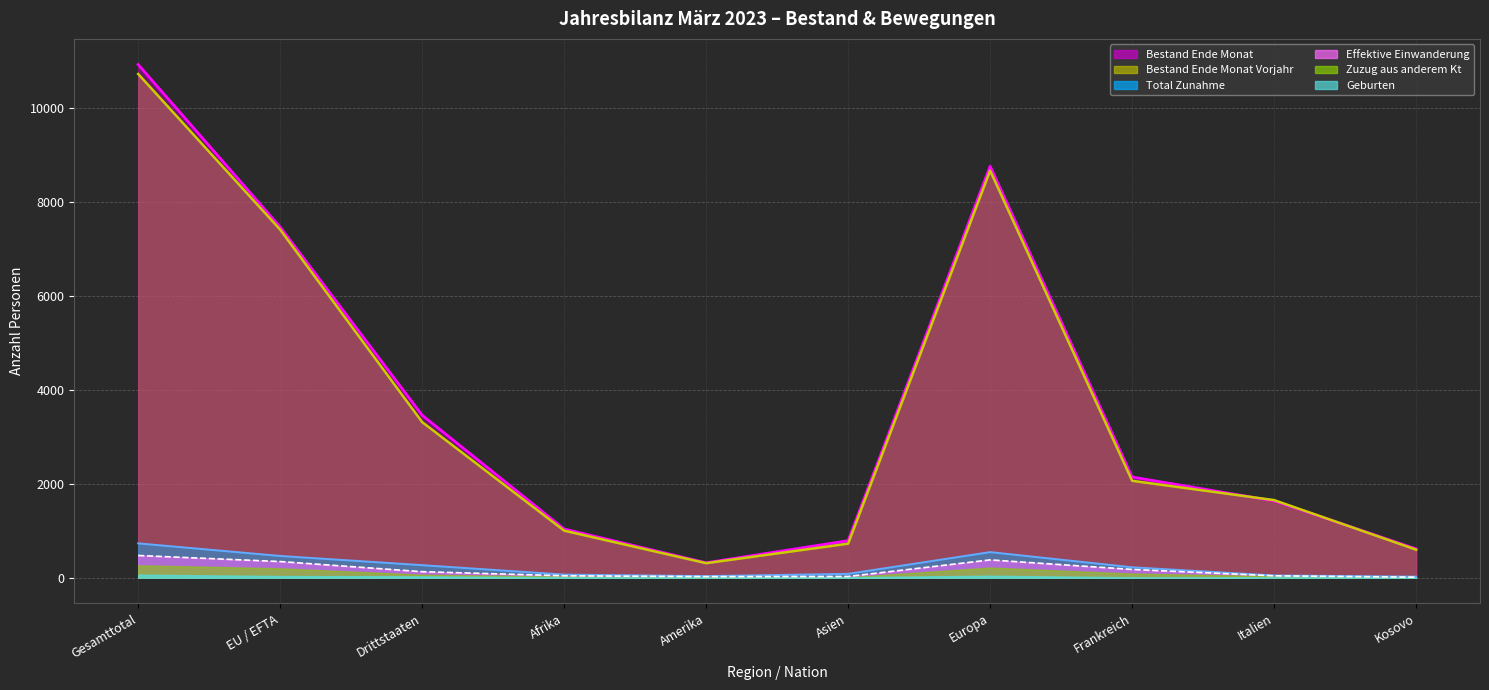

True or false: Zuzug aus anderem Kt and Bestand Ende Monat intersect in this chart.

False